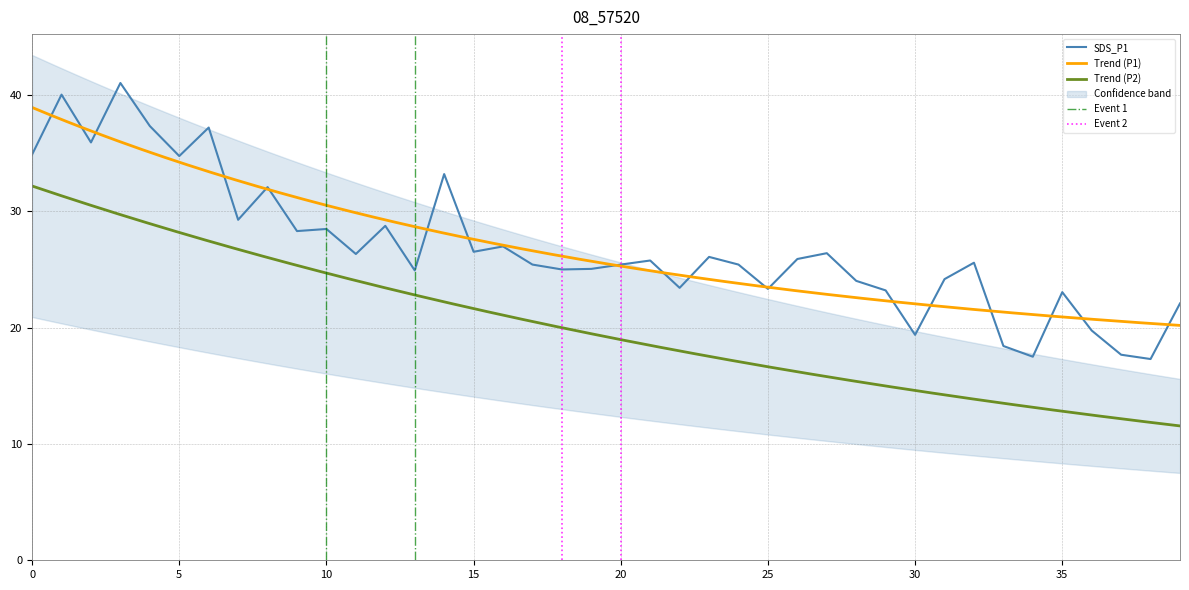

What is the change in value from 01:12 to 01:37?

-1.1